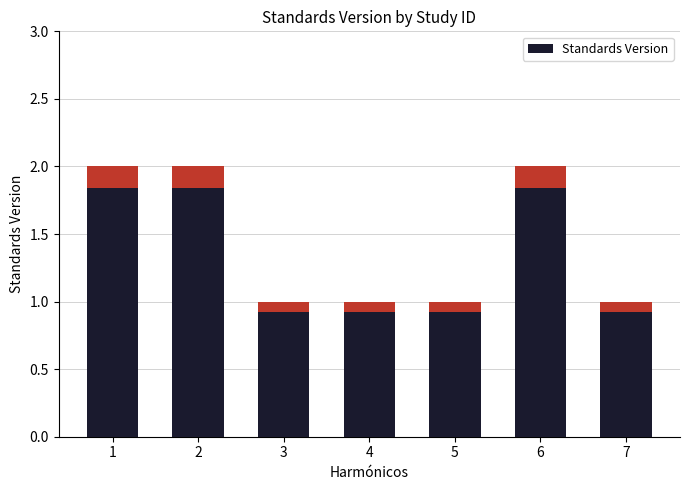

What is the sum of all values?

10